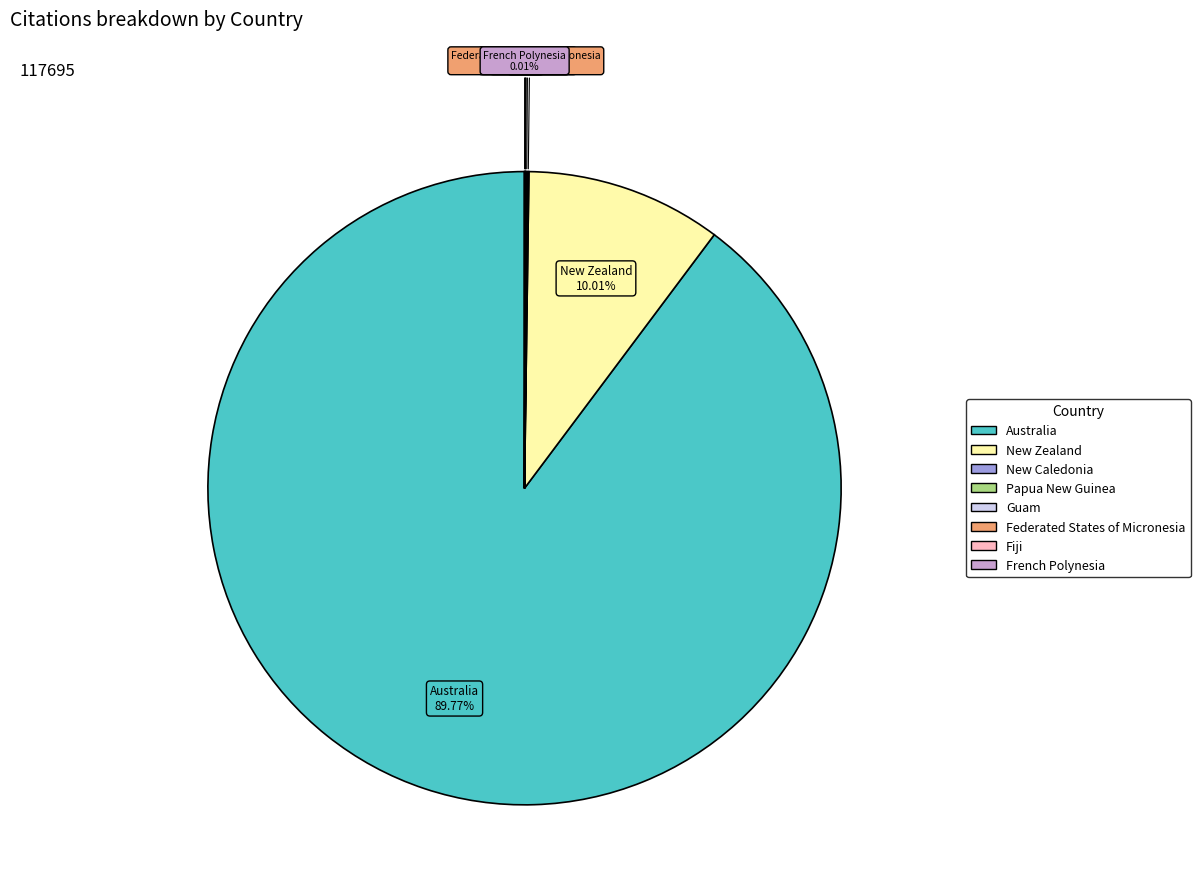

What is the largest slice in the pie chart?

Australia